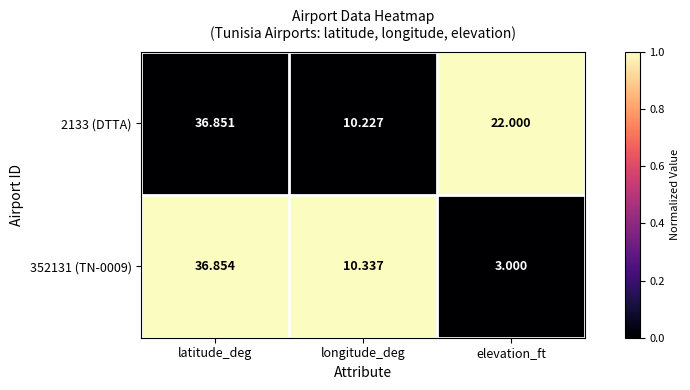

Is the value of 2133 (DTTA) at elevation_ft greater than the value of 352131 (TN-0009) at elevation_ft?

Yes